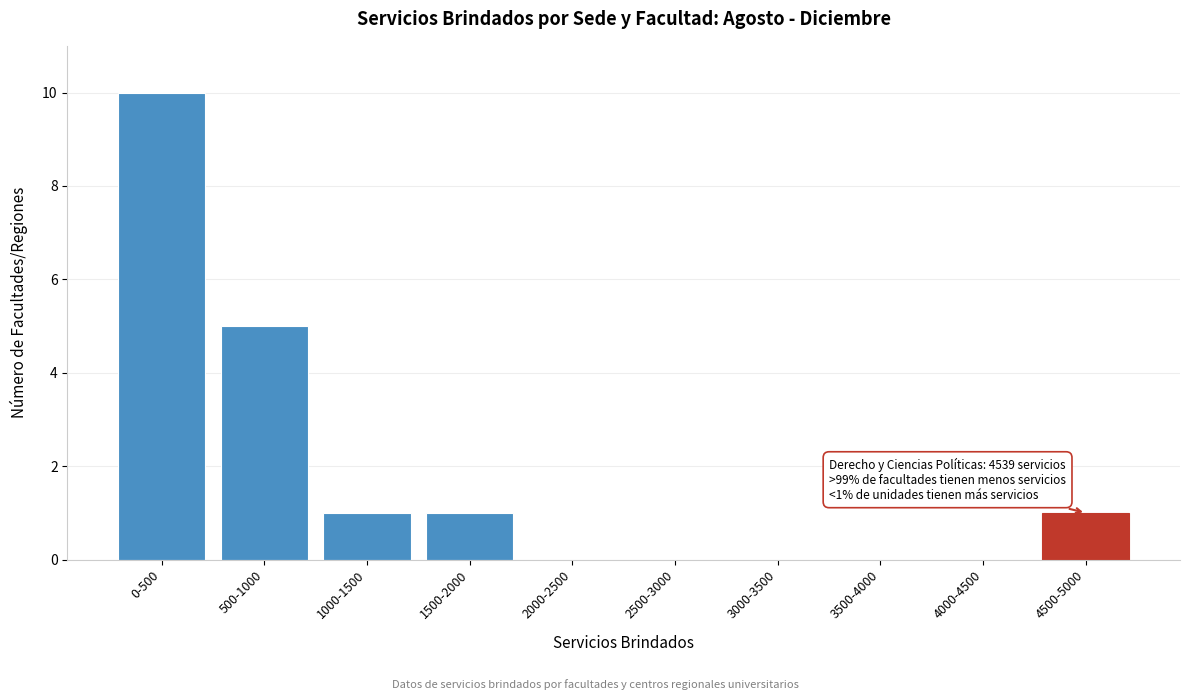

Reading left to right, extract all data points from this chart.

0-500=10	500-1000=5	1000-1500=1	1500-2000=1	2000-2500=0	2500-3000=0	3000-3500=0	3500-4000=0	4000-4500=0	4500-5000=1